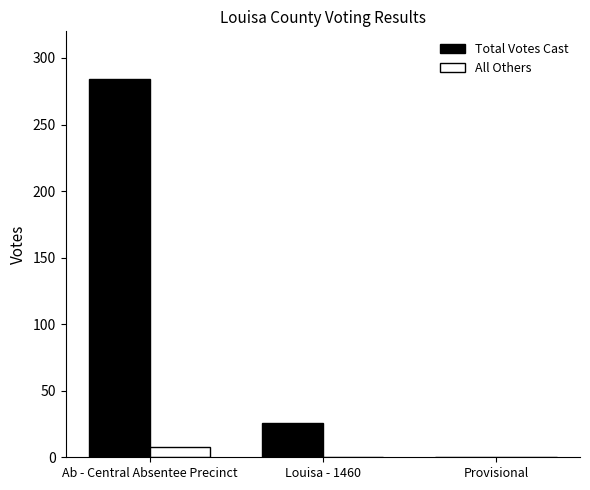

What is the greatest value displayed?

284